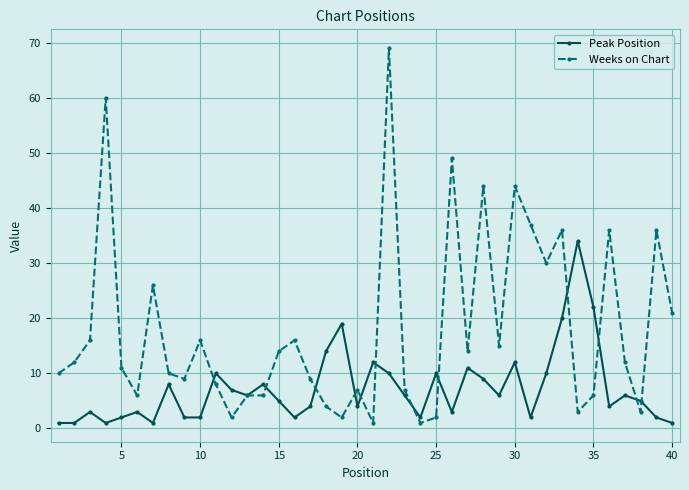

List the series in order of their peak value, highest first.

Weeks on Chart, Peak Position